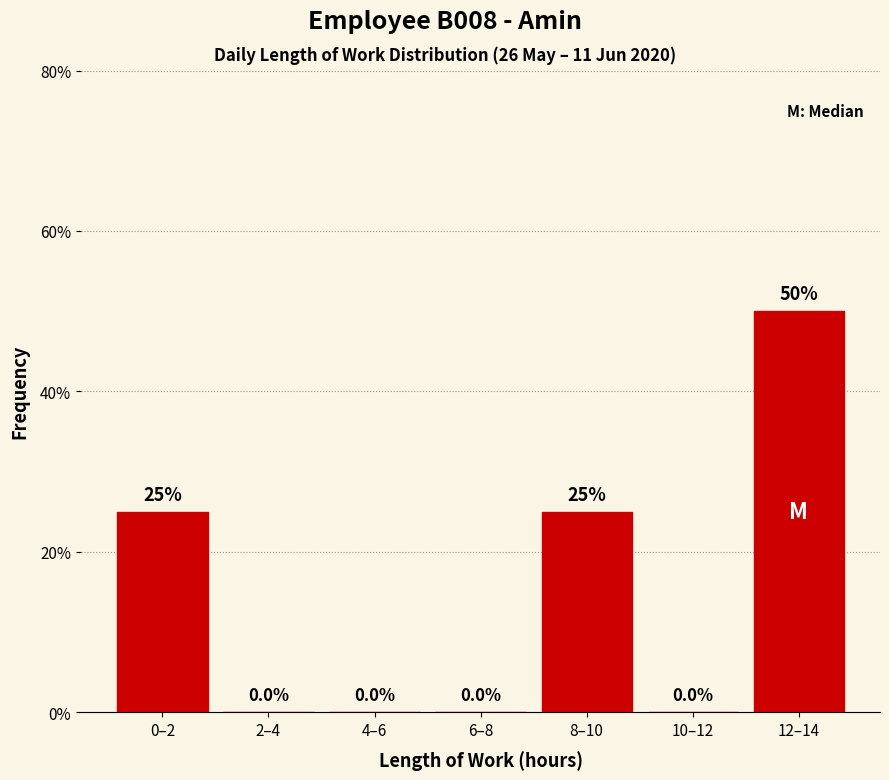

True or false: the data shows 0 at 6–8.

True